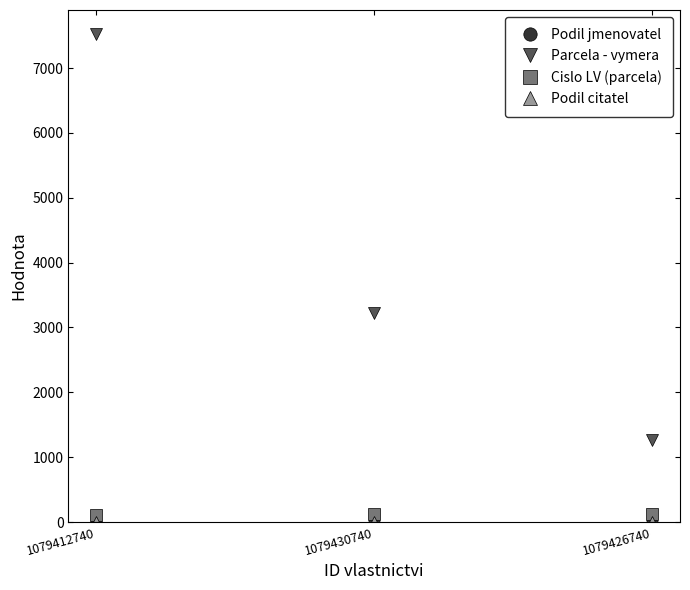

At how many categories does at least one series exceed 1381?

2